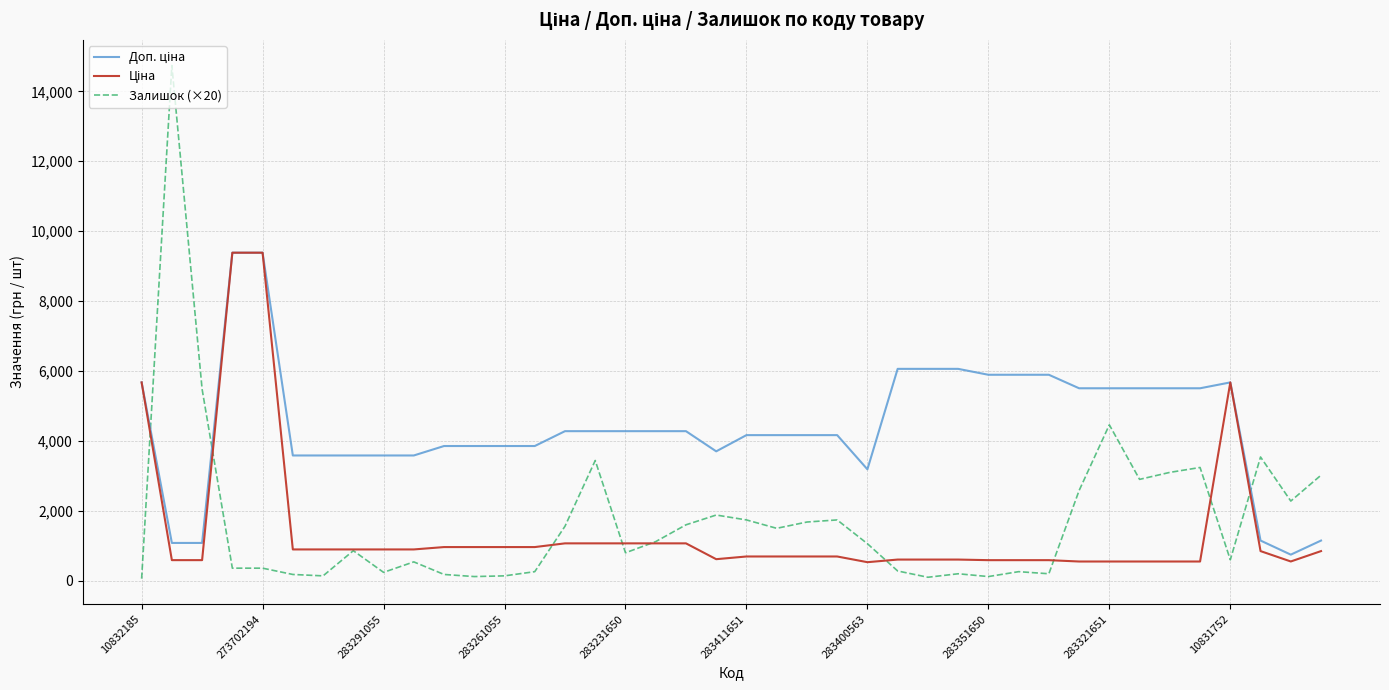

What is the greatest value displayed?

14740.0